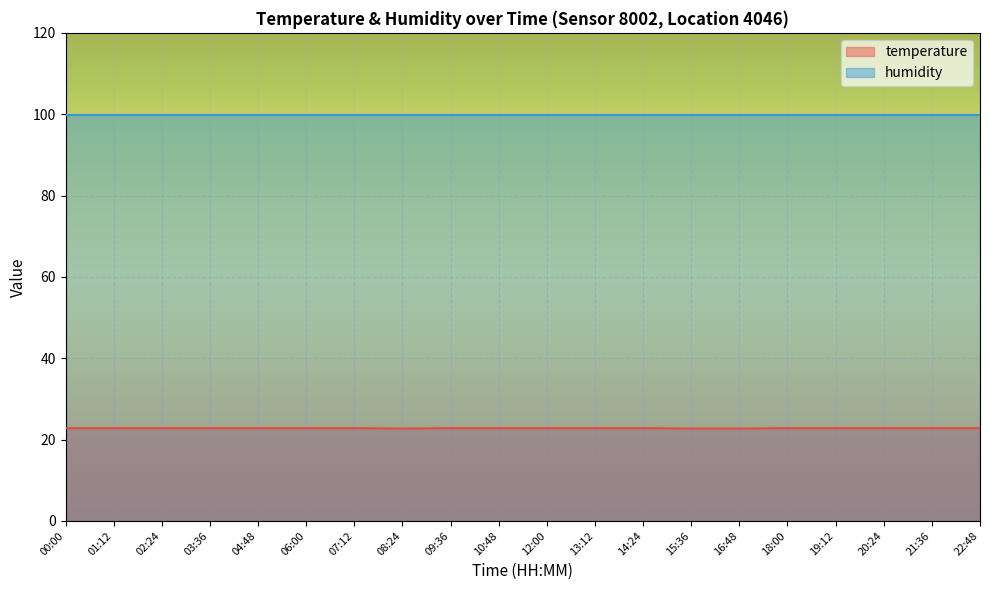

At which category does the data reach its first local valley?

08:24